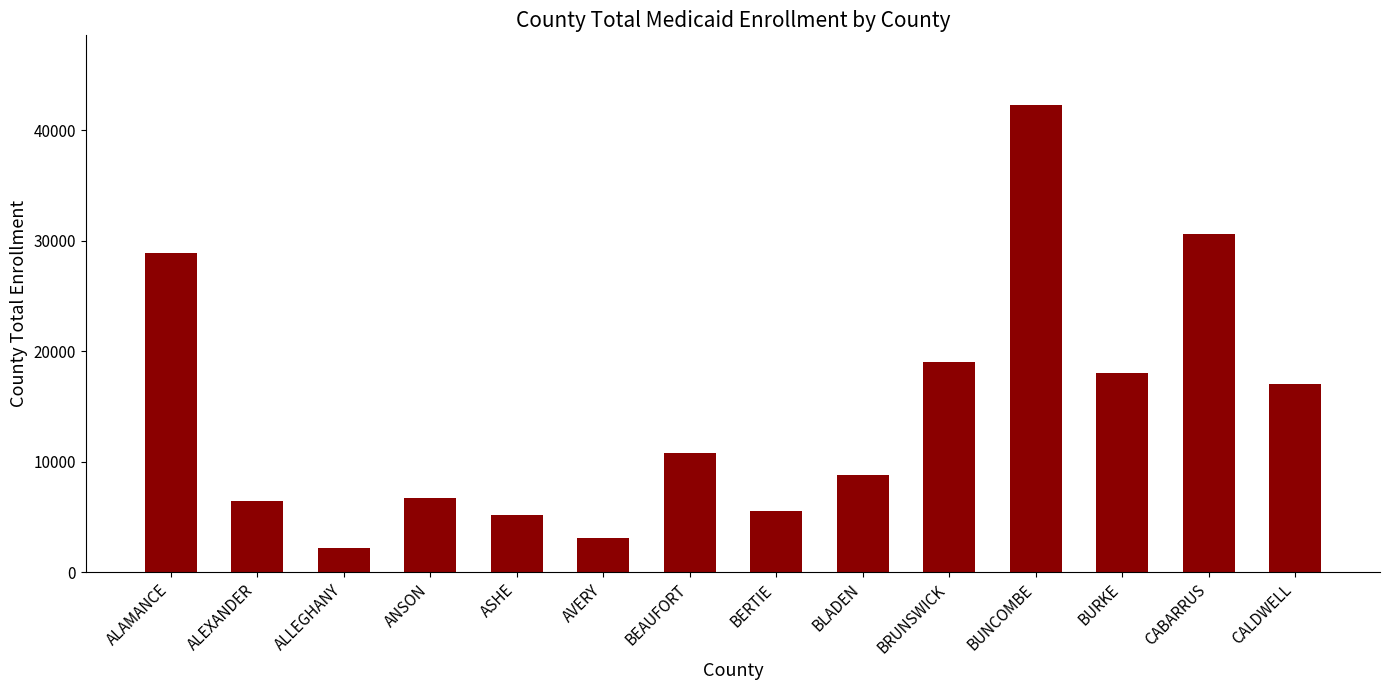

True or false: the data shows 15605 at CABARRUS.

False